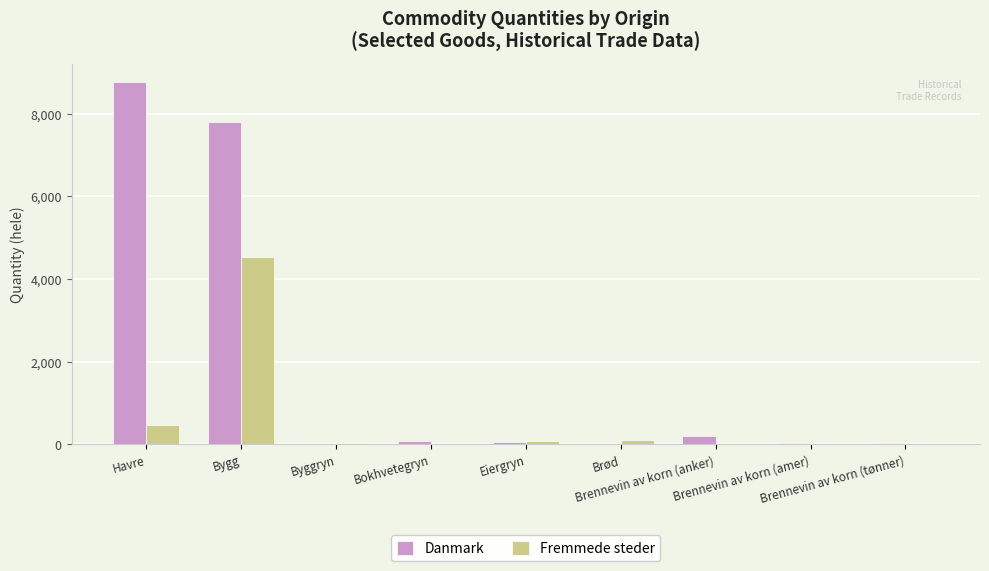

What is the maximum value shown in the chart?

8756